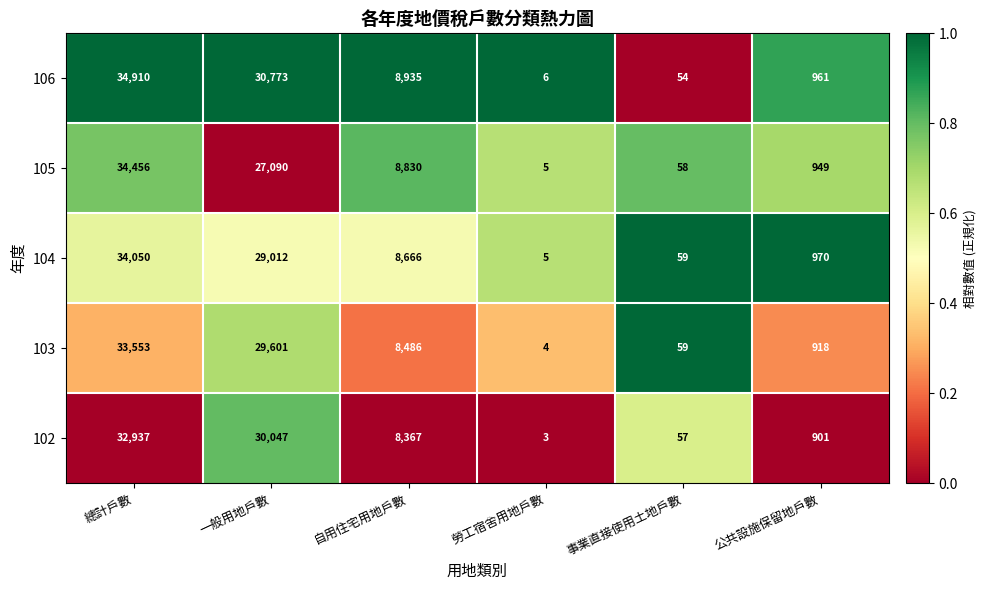

The value of 104 at 總計戶數 is 21942. True or false?

False